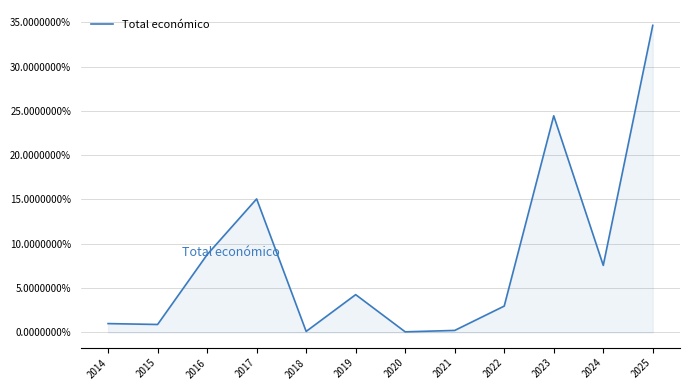

Reading right to left, what are all the values shown in this chart?

2025=0.3	2024=0.1	2023=0.2	2022=0.0	2021=0.0	2020=0.0	2019=0.0	2018=0.0	2017=0.2	2016=0.1	2015=0.0	2014=0.0